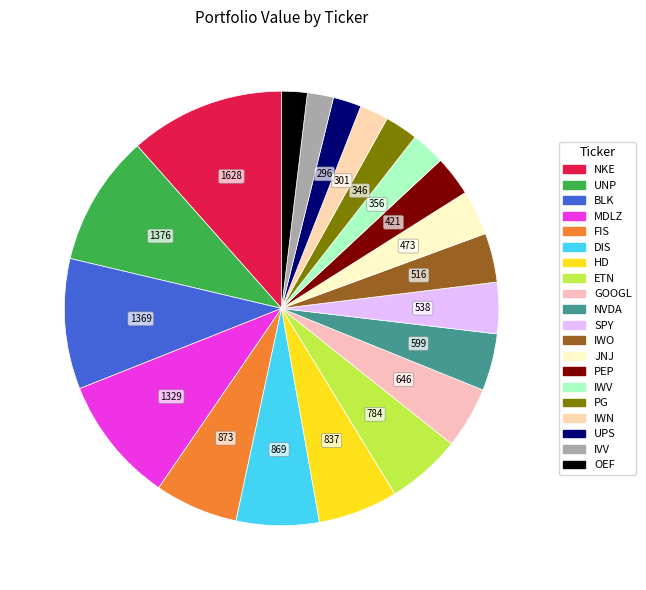

Count the number of slices in the pie.

20